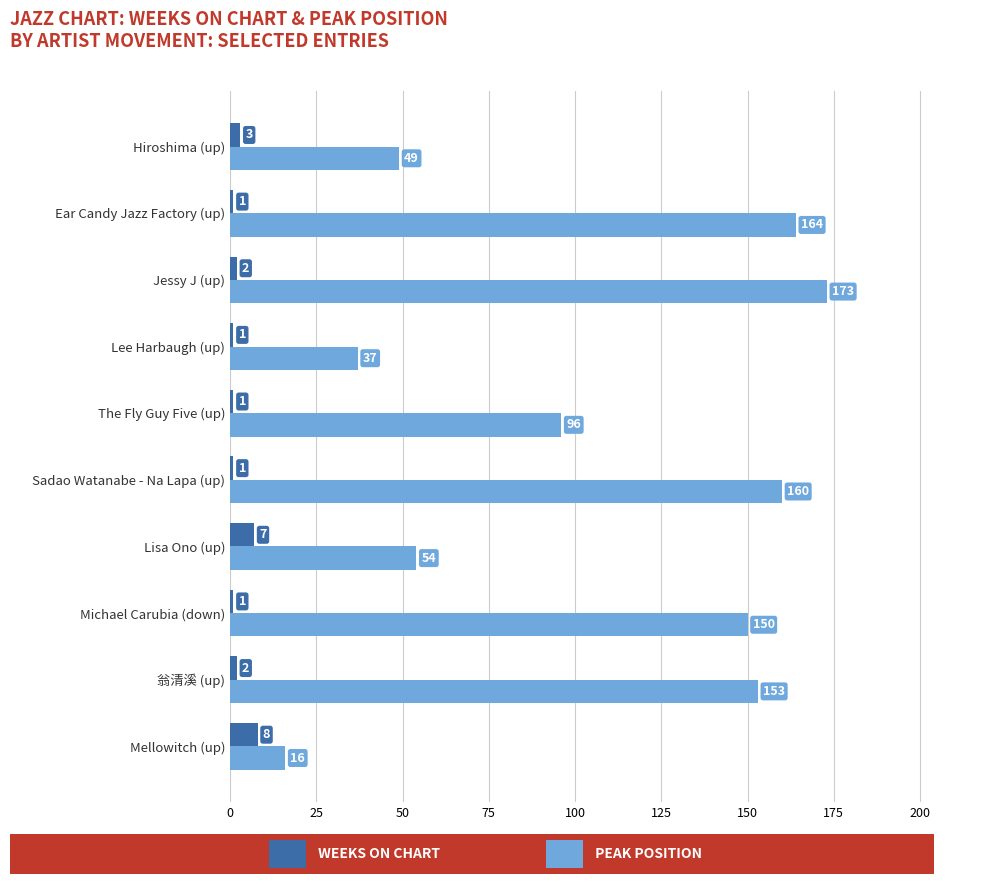

What is the total value across all series at The Fly Guy Five (up)?

97